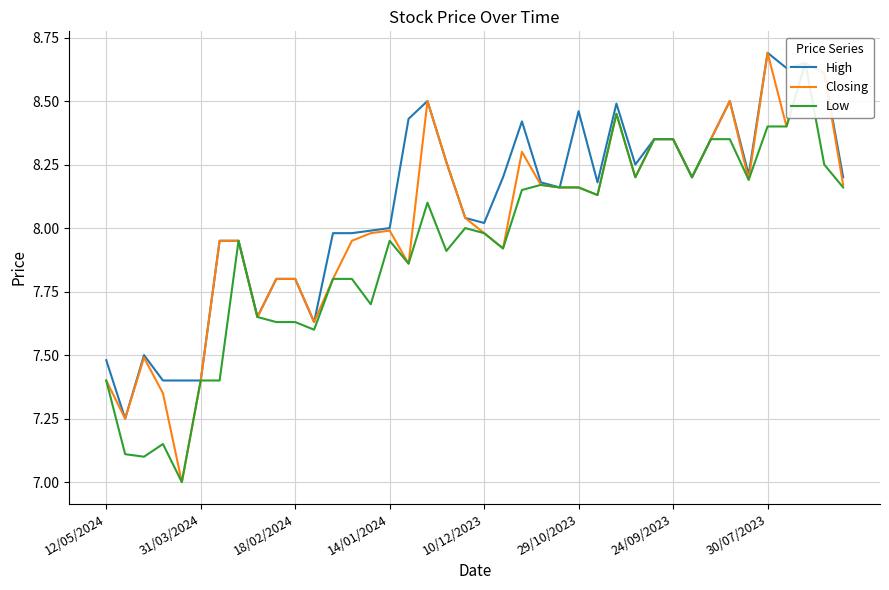

At which label does Closing reach its peak?

30/07/2023